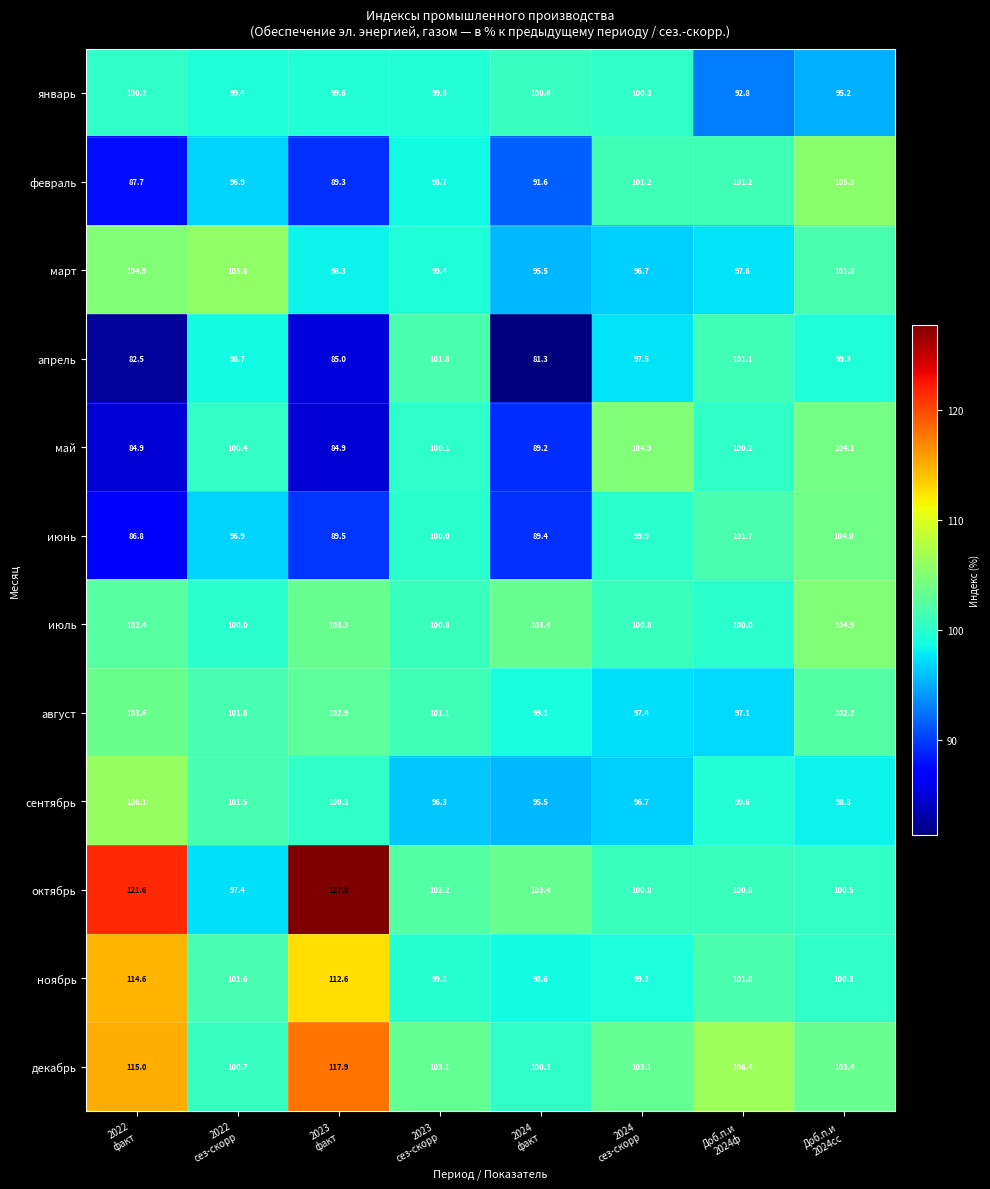

What is the minimum value for июнь?

86.8